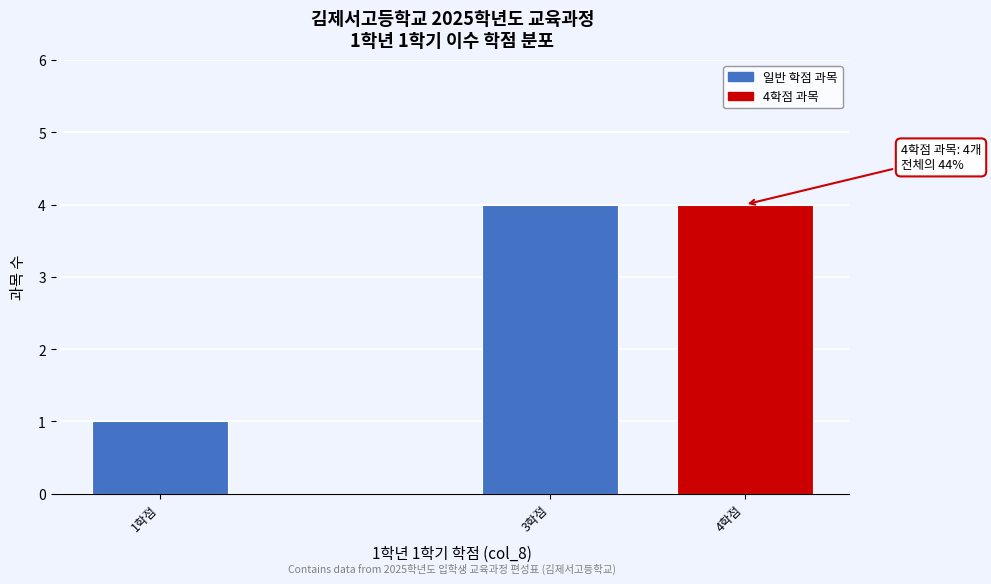

Reading left to right, transcribe all the data shown in this chart.

1	4	4